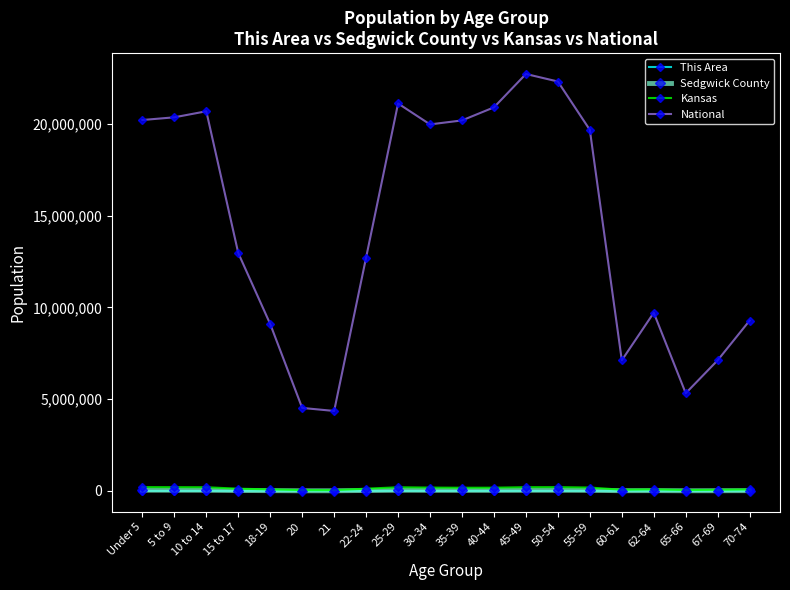

What is the maximum value shown in the chart?

22708591